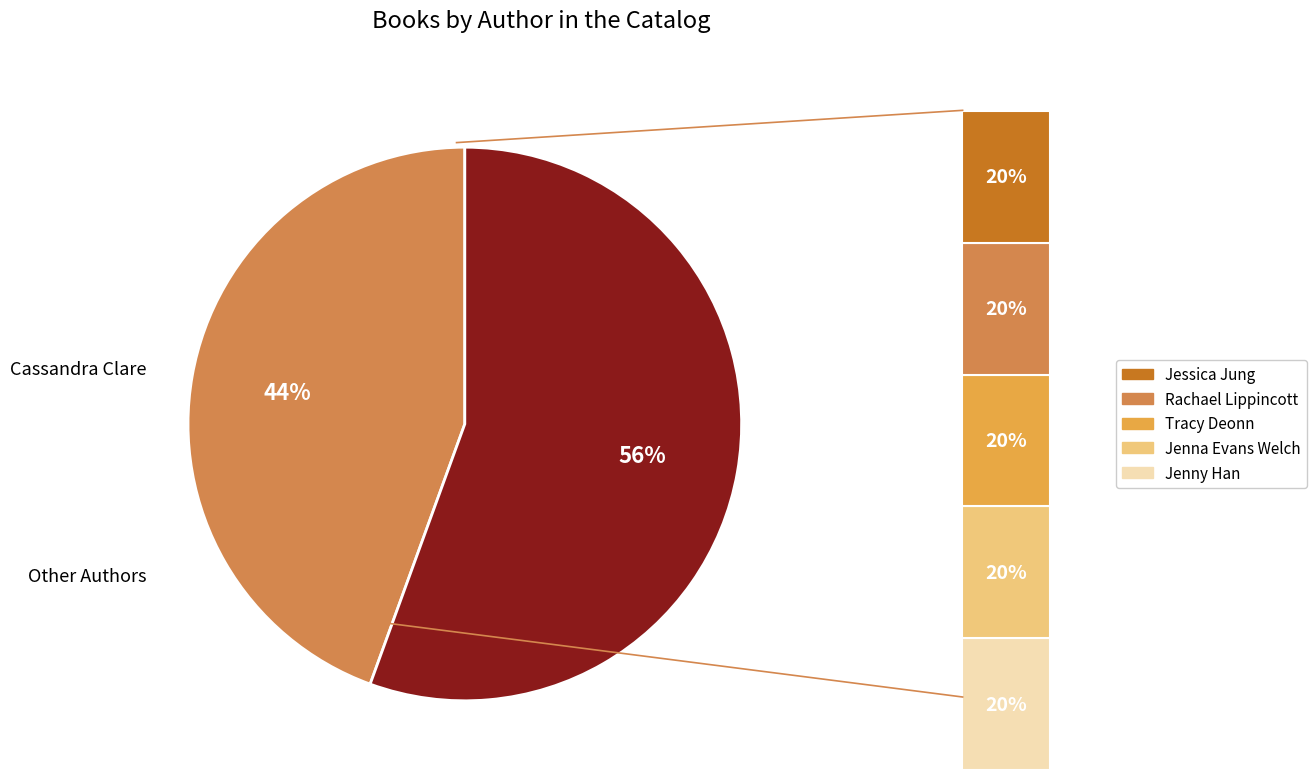

To the nearest percent, what is the difference between the largest and smallest slice percentages?

33%